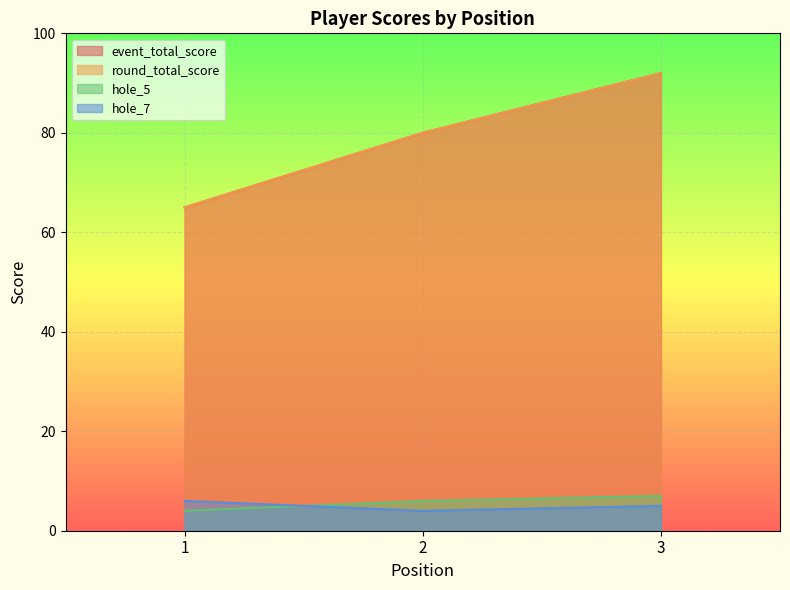

What is the maximum value shown in the chart?

92